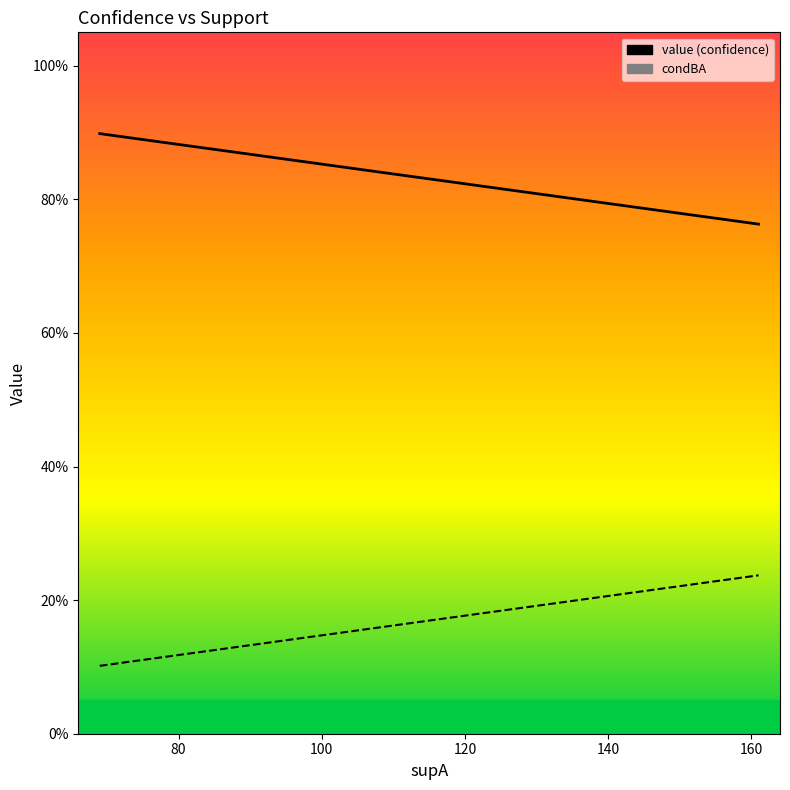

How many distinct data groups are displayed?

2